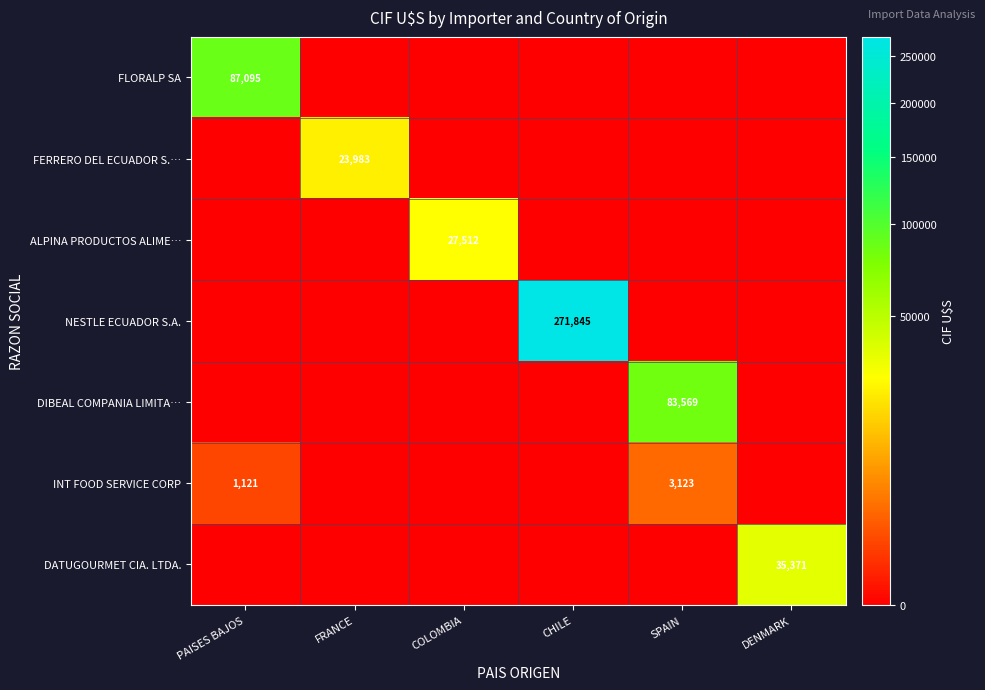

What is the maximum value shown in the chart?

271845.0